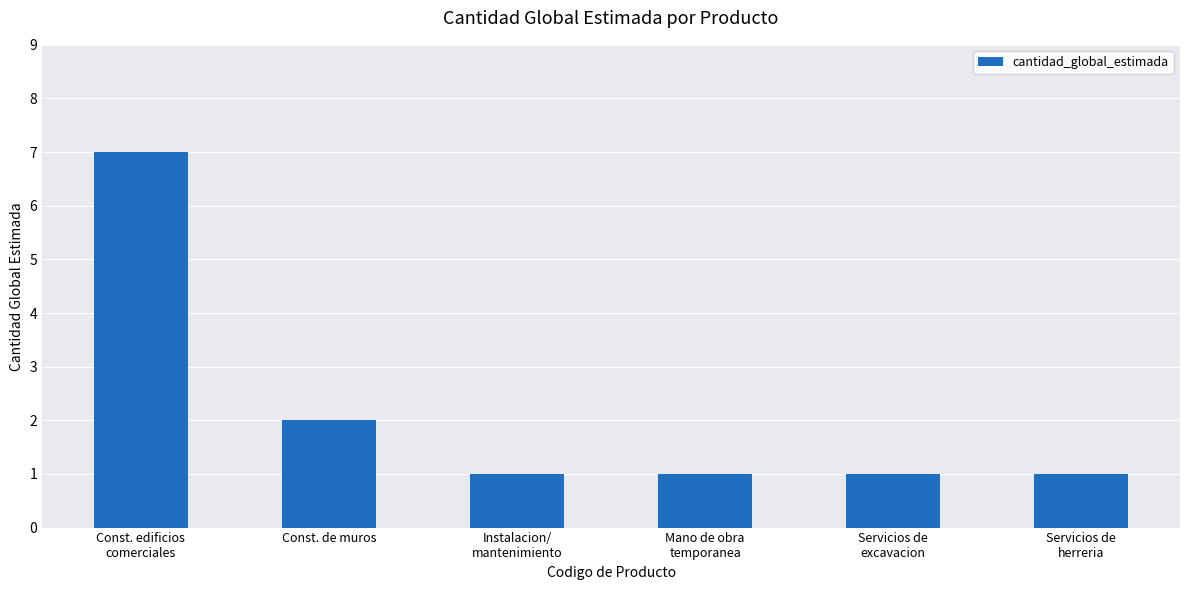

The value at Const. de muros is 2. True or false?

True